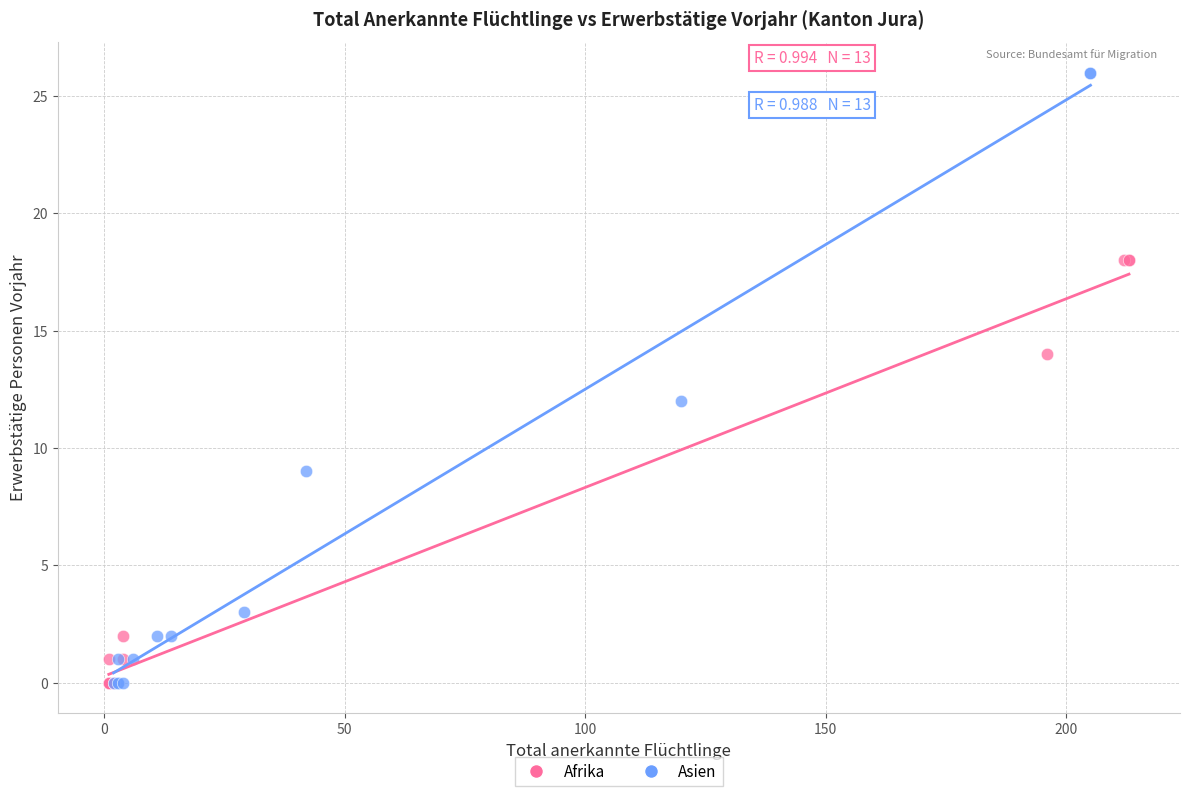

What are all the series names shown in the legend?

Afrika, Asien